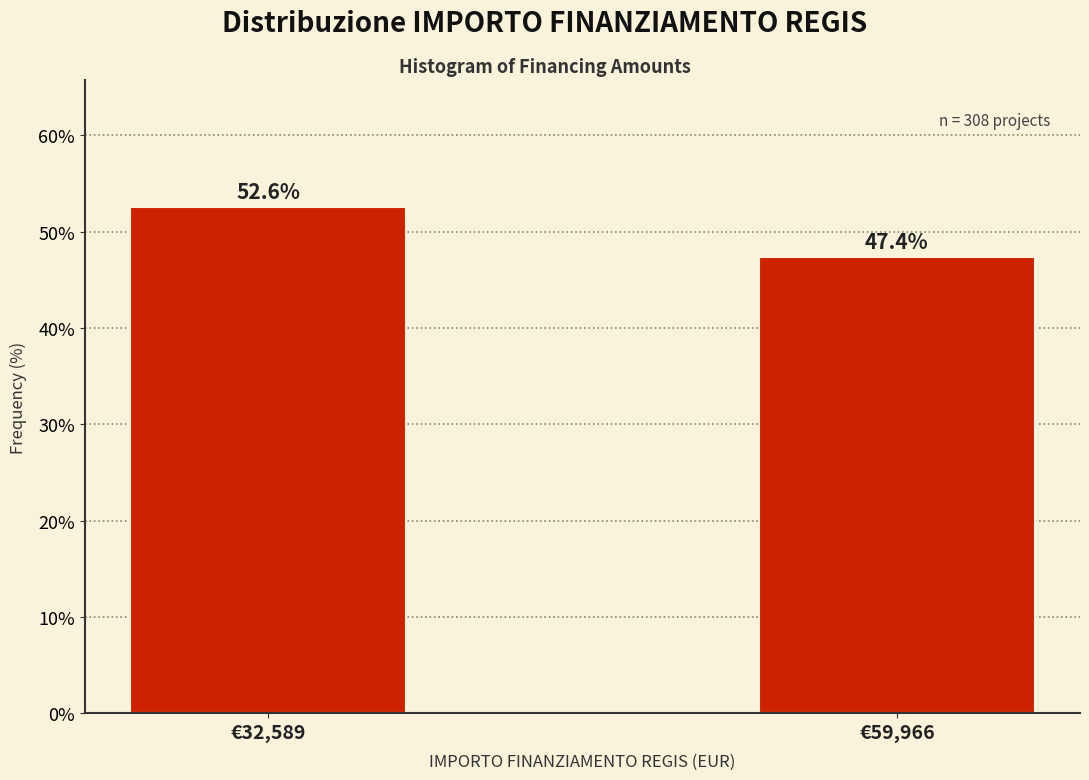

Reading left to right, transcribe all the data shown in this chart.

52.6	47.4